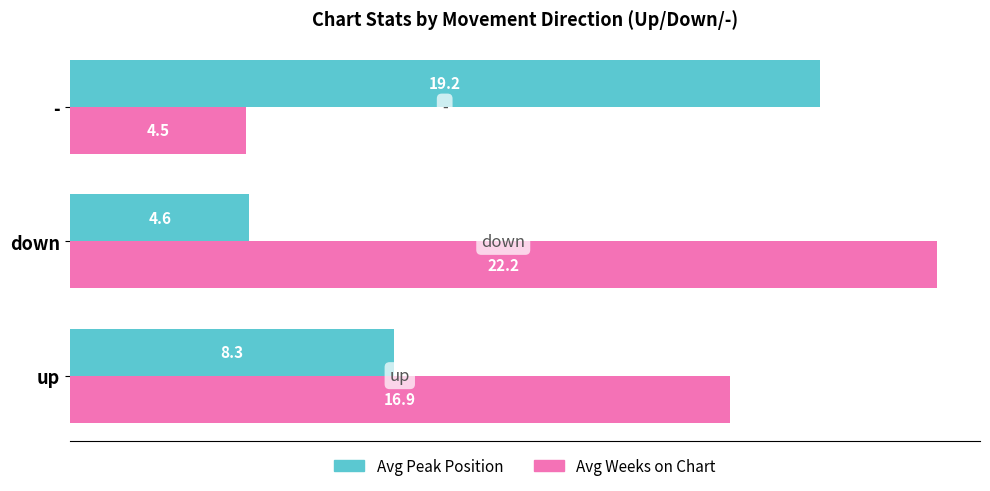

What is the average value of the Avg Weeks on Chart series?

14.5